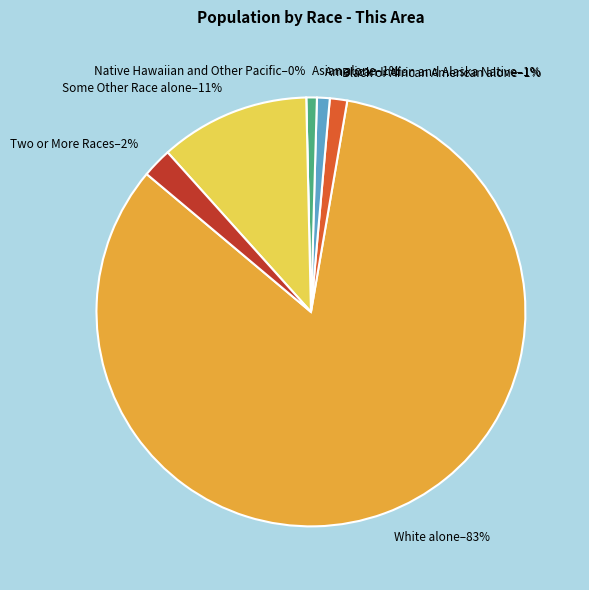

Rank the categories by value from lowest to highest.

Native Hawaiian and Other Pacific, Asian alone, American Indian and Alaska Native, Black or African American alone, Two or More Races, Some Other Race alone, White alone